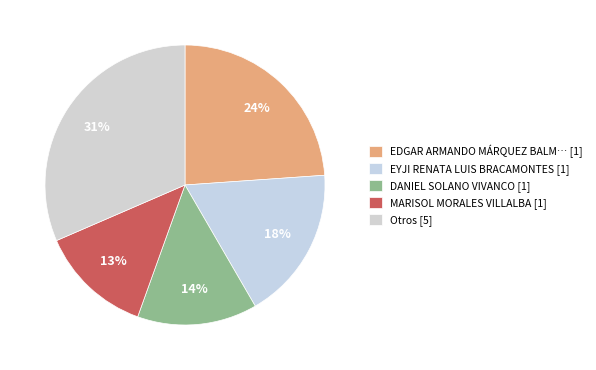

Count the number of slices in the pie.

5